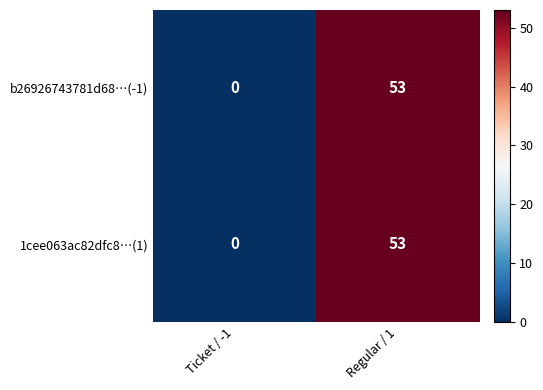

True or false: 1cee063ac82dfc8…(1) has a value of 29 at Ticket / -1.

False